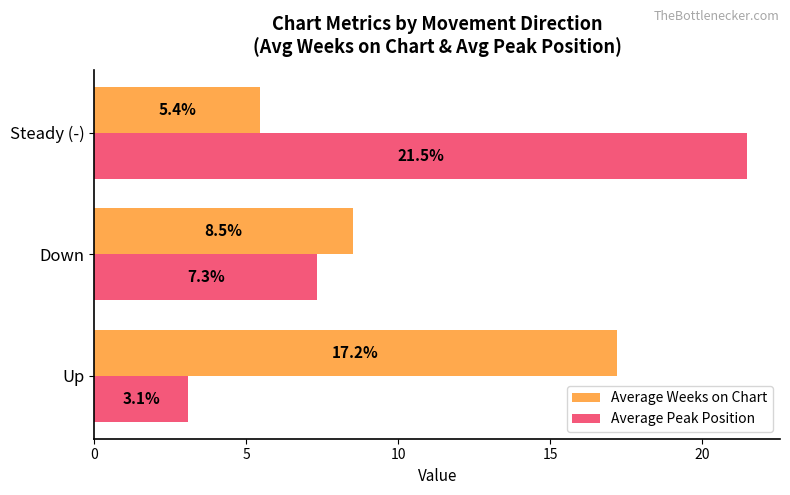

What is the spread (max minus min) of values at Down?

1.2